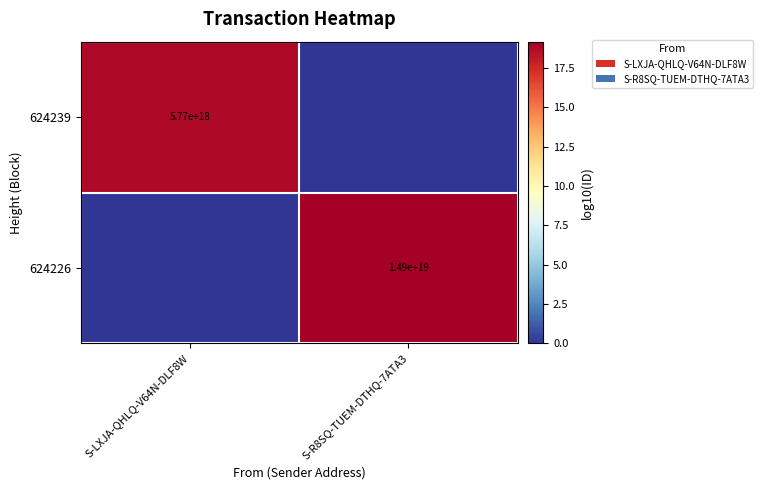

The 624226 series shows 21016822572668981248 at S-R8SQ-TUEM-DTHQ-7ATA3. True or false?

False